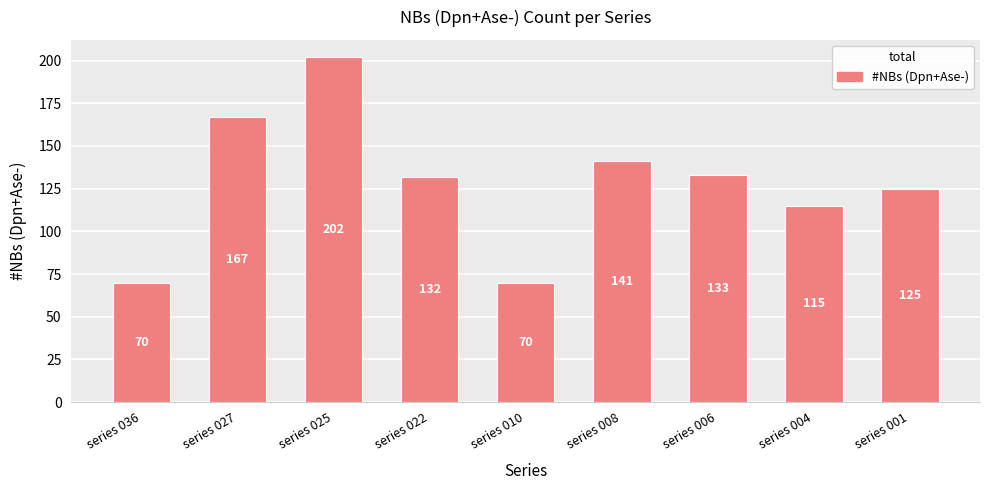

What is the change in value from series 008 to series 006?

-8